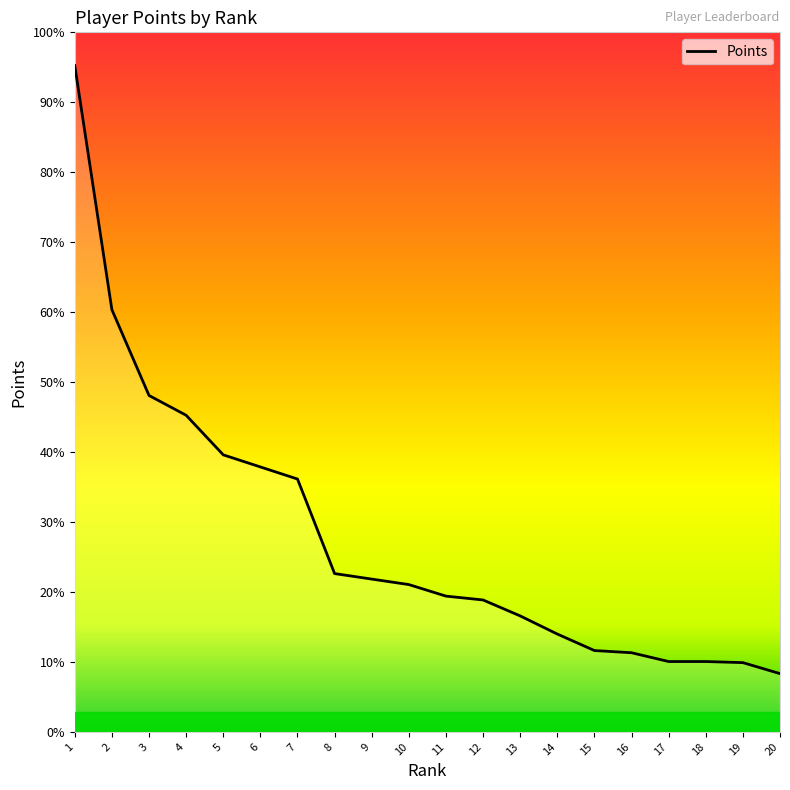

Reading left to right, transcribe all the data shown in this chart.

1212	768	612	576	504	482	460	288	278	268	247	240	211	178	148	144	128	128	126	106